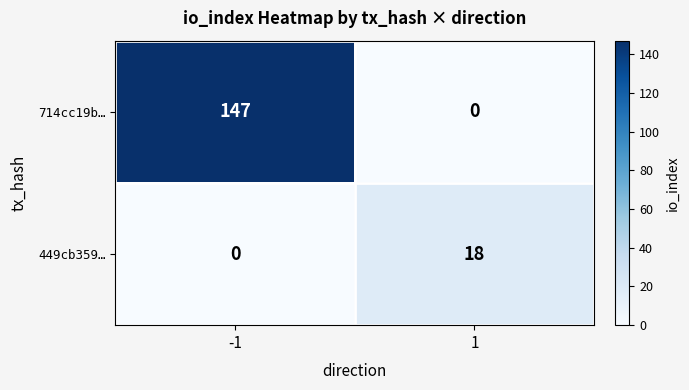

Rank the series at 1 from highest to lowest value.

449cb359…, 714cc19b…